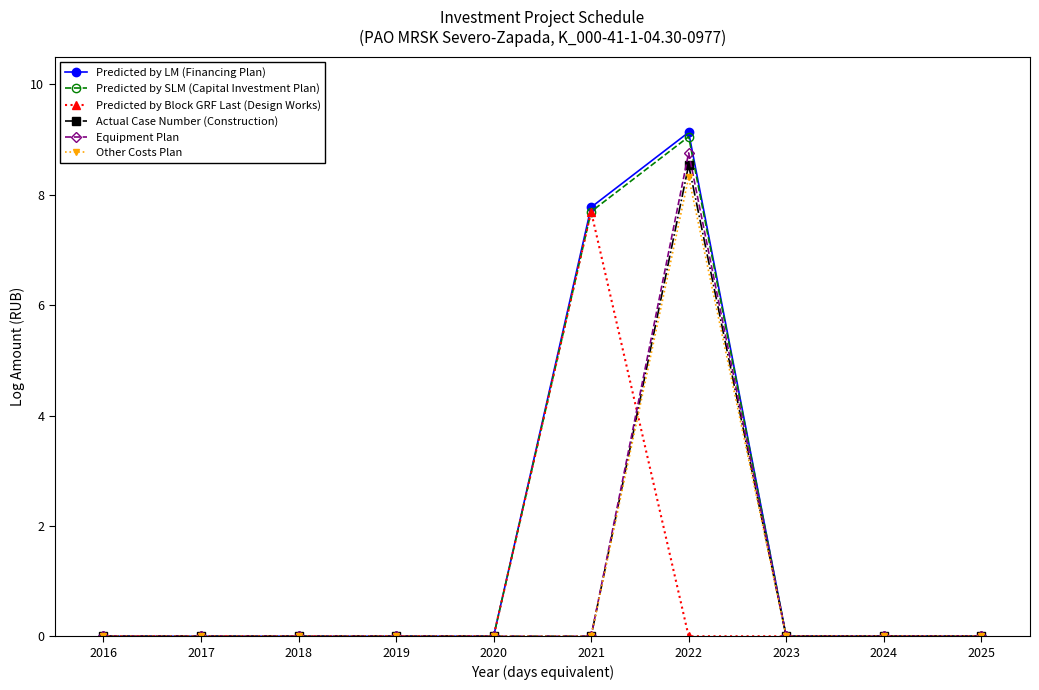

True or false: Equipment Plan has a value of 0.0 at 2018.

True